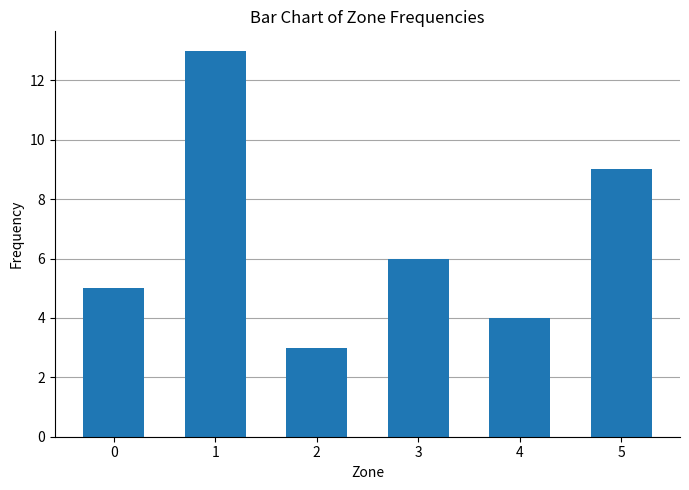

Reading left to right, what are all the values shown in this chart?

0=5	1=13	2=3	3=6	4=4	5=9